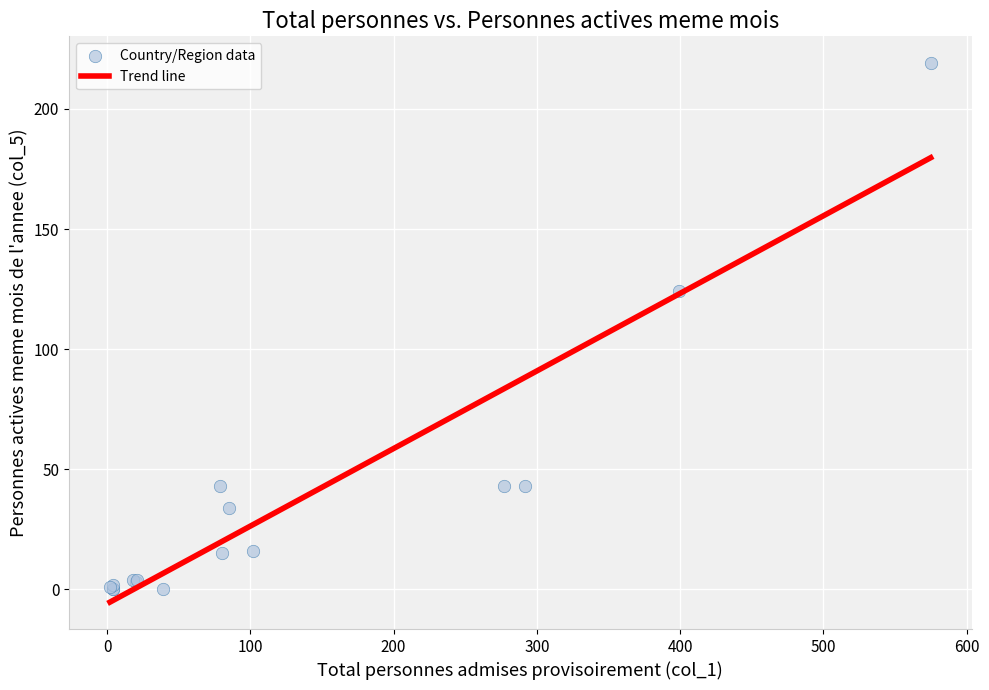

What Y value in the scatter plot is closest to 109?

124